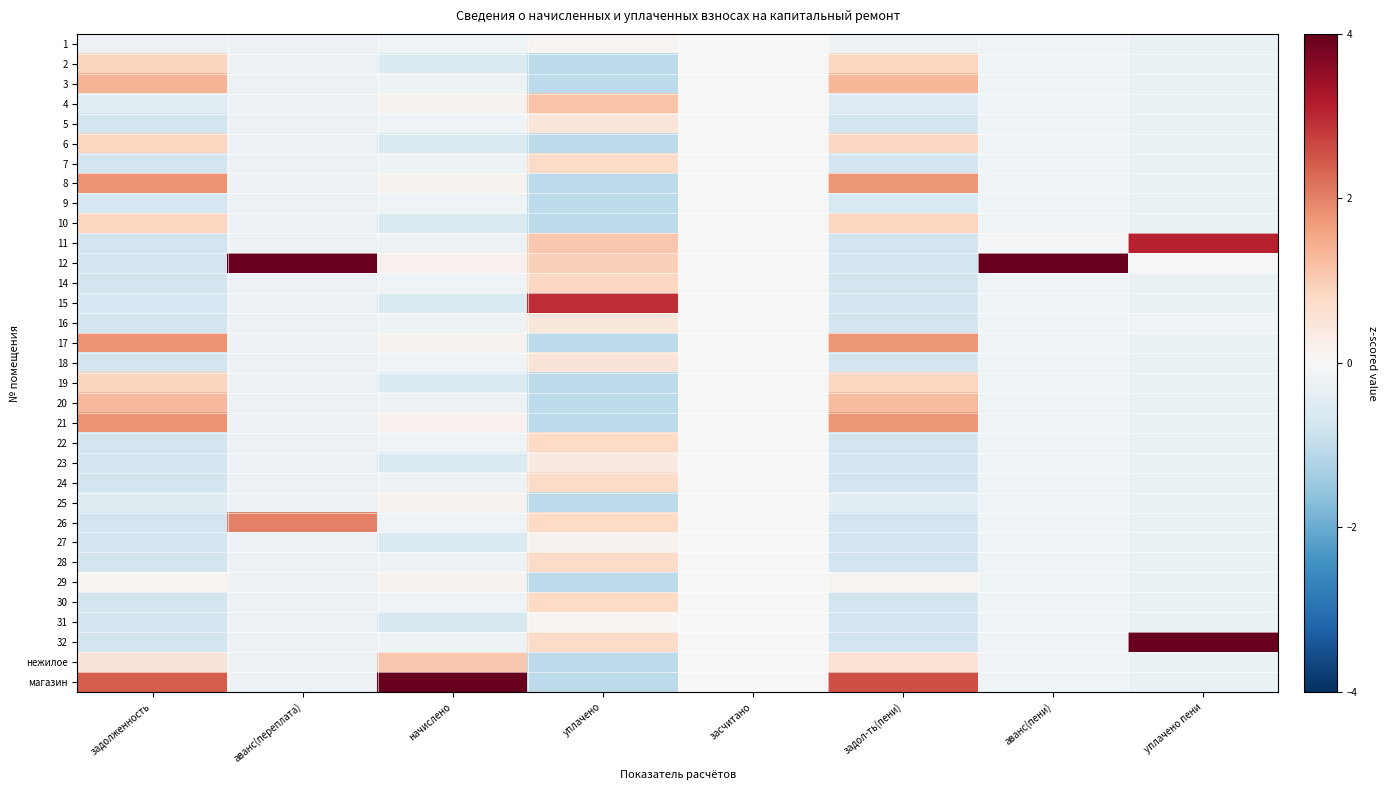

Rank the series by their maximum value, from highest to lowest.

12, магазин, 32, 11, 15, 26, 21, 17, 8, 3, 20, 4, нежилое, 2, 19, 10, 6, 14, 22, 30, 7, 24, 28, 18, 5, 16, 23, 25, 29, 27, 1, 31, 9